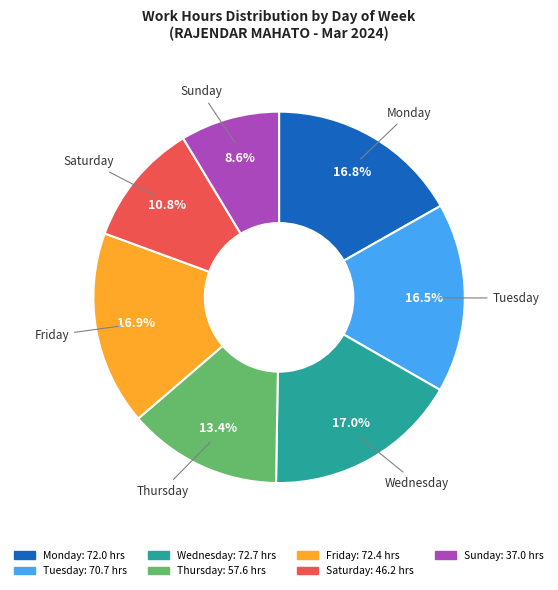

Is there a majority slice in this chart?

No